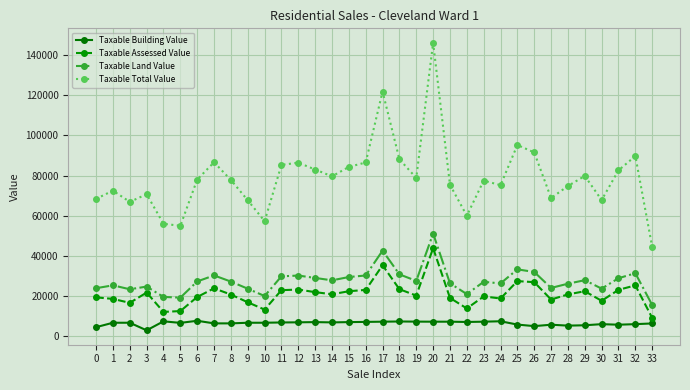

Is the value of Taxable Building Value at 7 greater than the value of Taxable Assessed Value at 22?

No